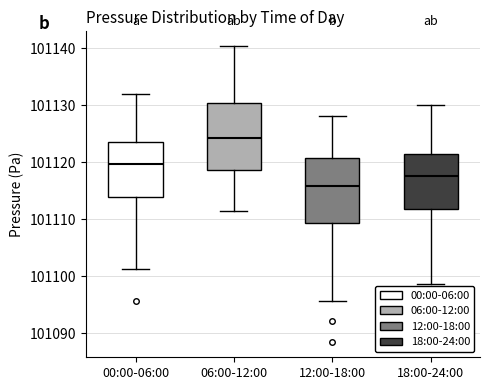

Reading left to right, read every box against the y-axis: the position of its median line, the range the box covers, and the ends of its whiskers. The values are not printed on the chart, so give them approximately, as read against the axis.

00:00-06:00: median 101120, box 101114 to 101123, whiskers 101101 to 101132
06:00-12:00: median 101124, box 101119 to 101130, whiskers 101111 to 101140
12:00-18:00: median 101116, box 101109 to 101121, whiskers 101096 to 101128
18:00-24:00: median 101118, box 101112 to 101121, whiskers 101099 to 101130